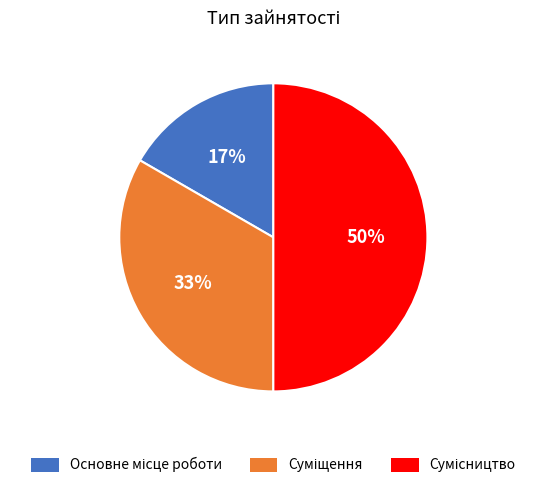

To the nearest percent, what is the difference between the largest and smallest slice percentages?

33%